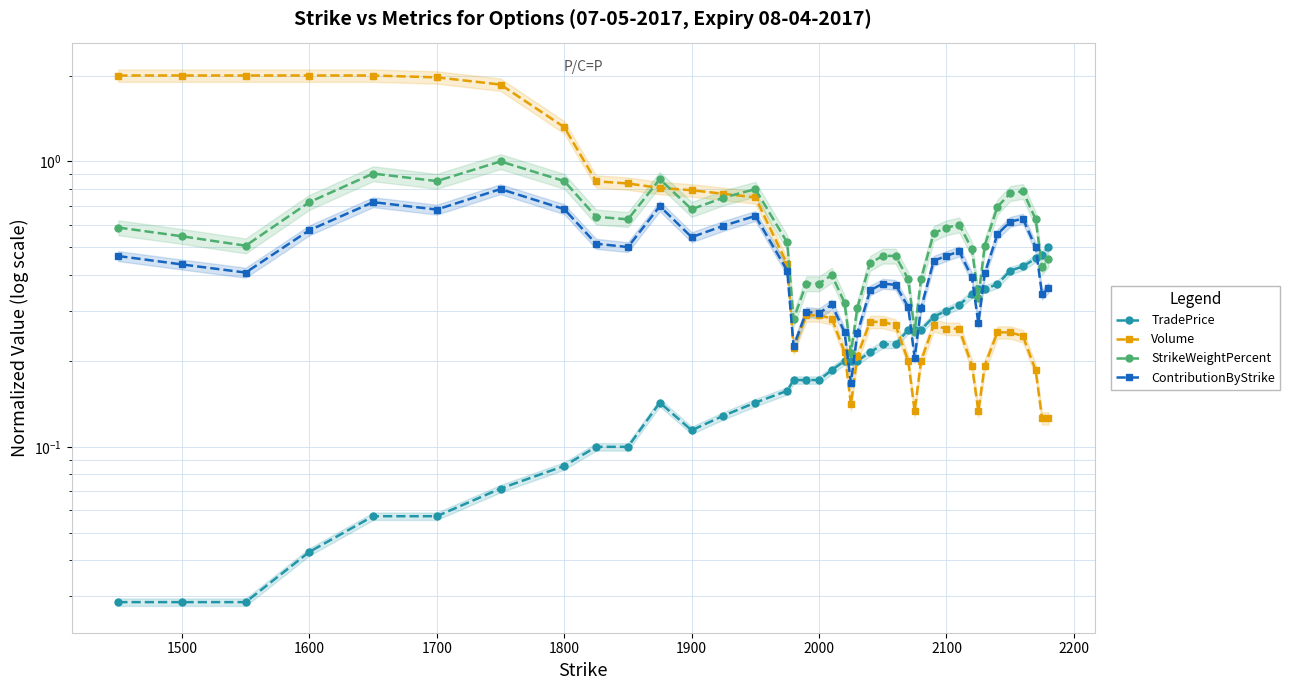

The ContributionByStrike series shows 0.6 at 14. True or false?

False